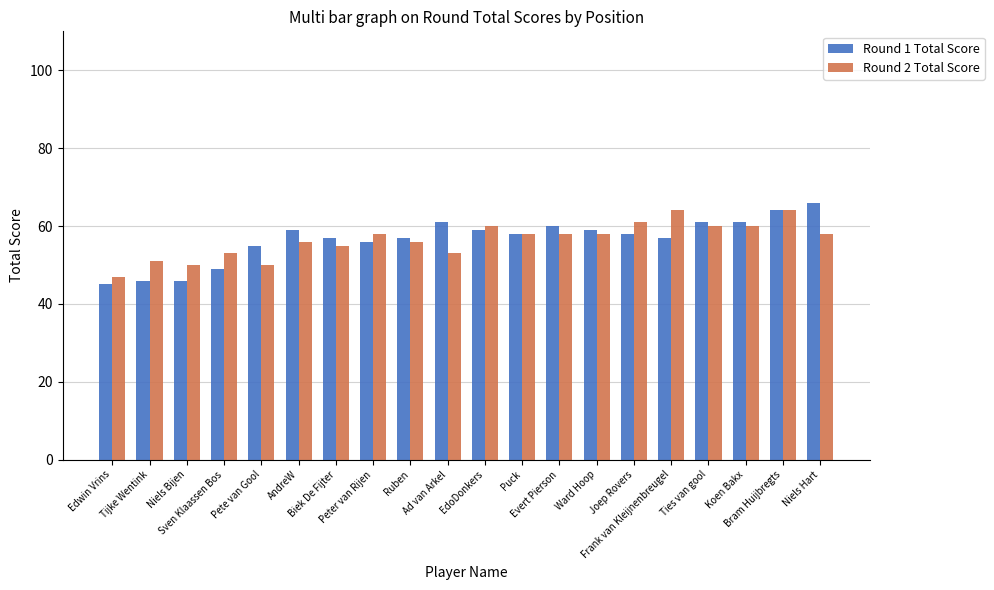

What is the total value across all series at Bram Huijbregts?

128